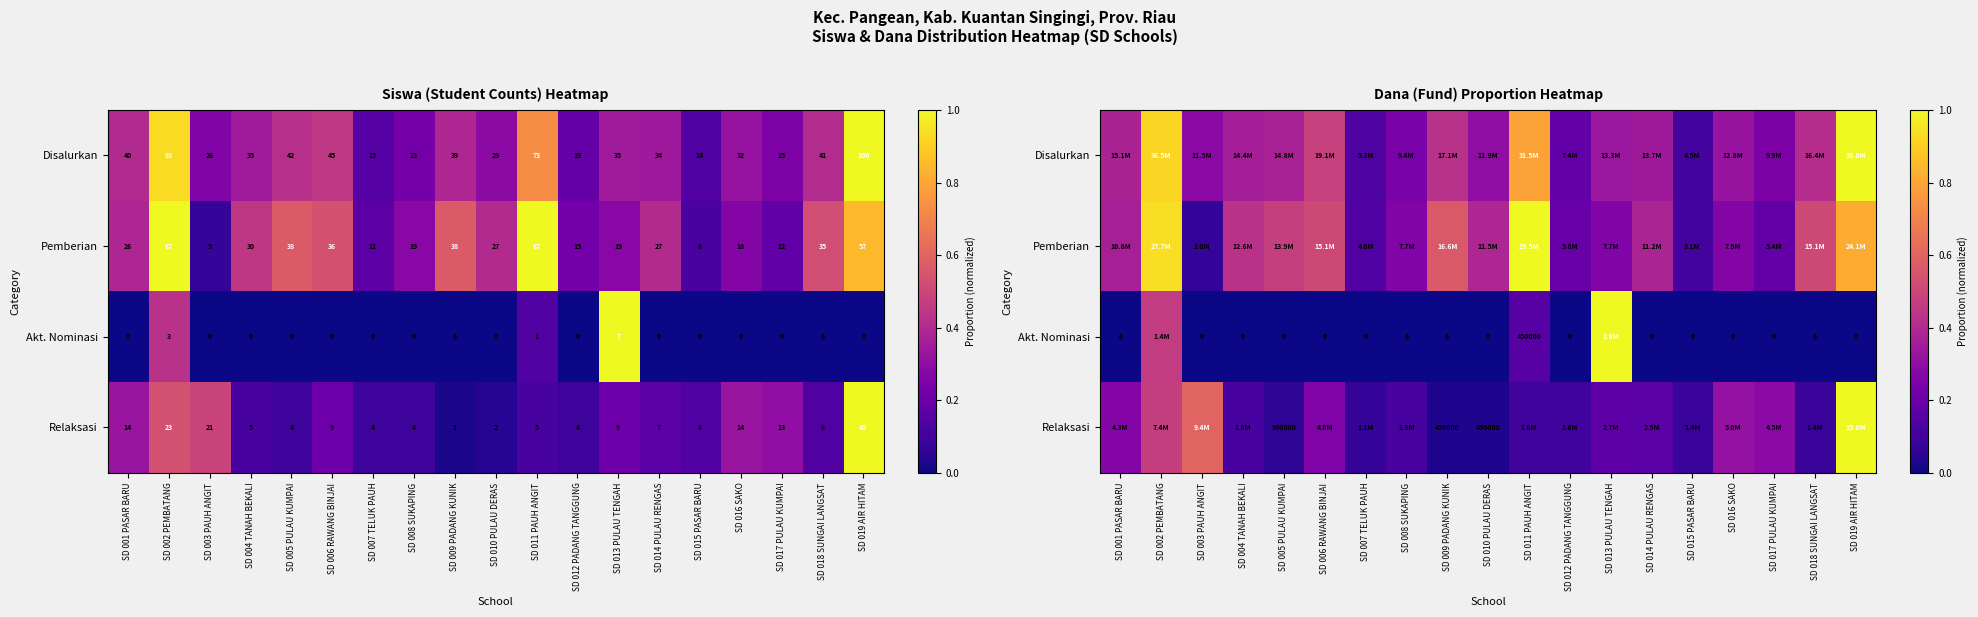

The Disalurkan series shows 1.2 at SD 011 PAUH ANGIT. True or false?

False